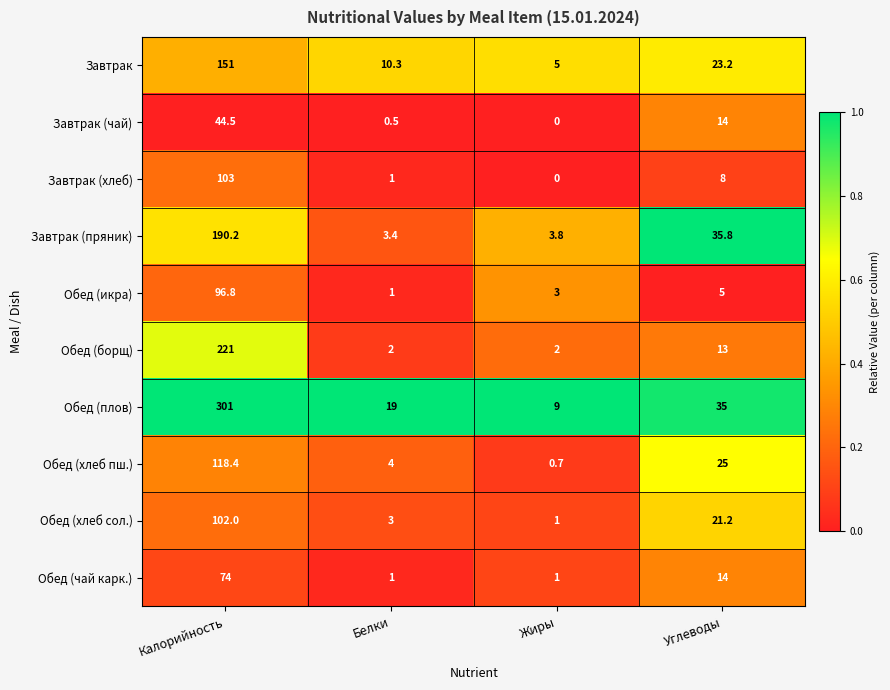

What is the sum of all Завтрак values?

189.5